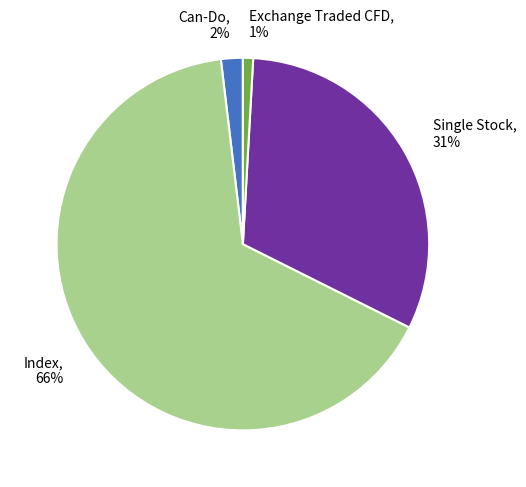

True or false: Exchange Traded CFD, 1% accounts for 1% of the total.

True